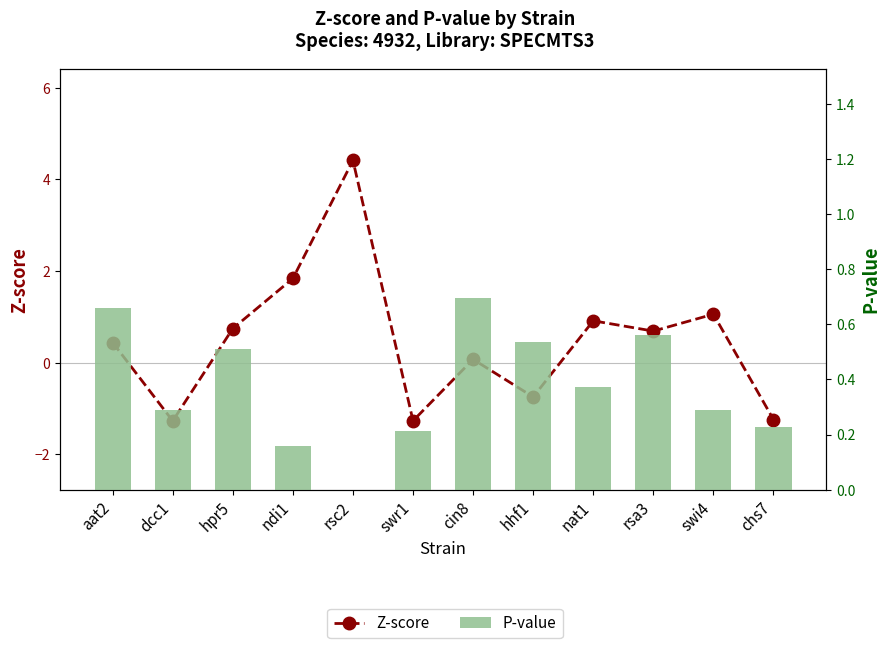

What is the minimum value shown in the chart?

-1.3